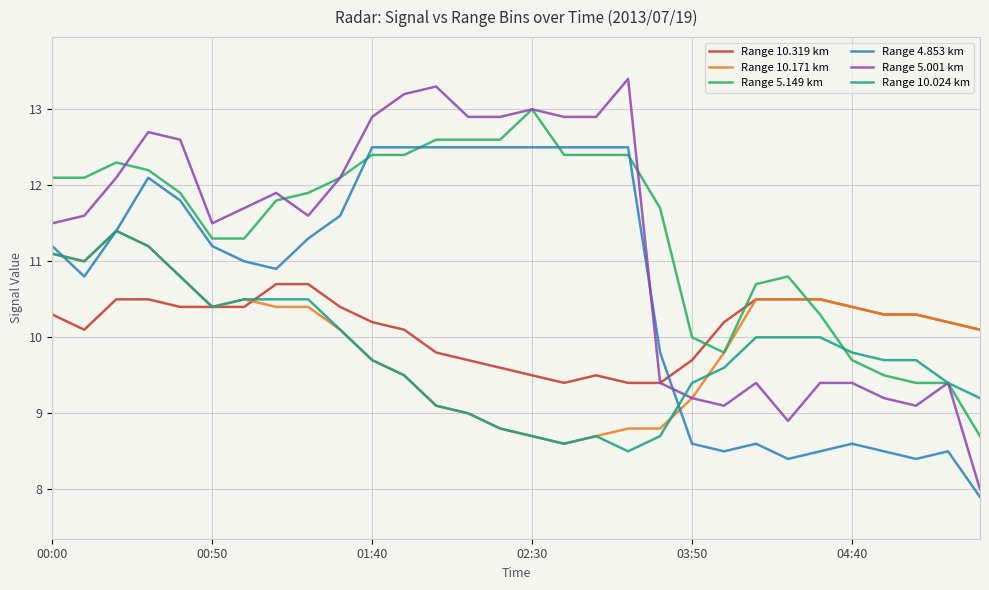

True or false: Range 10.319 km and Range 4.853 km intersect in this chart.

True